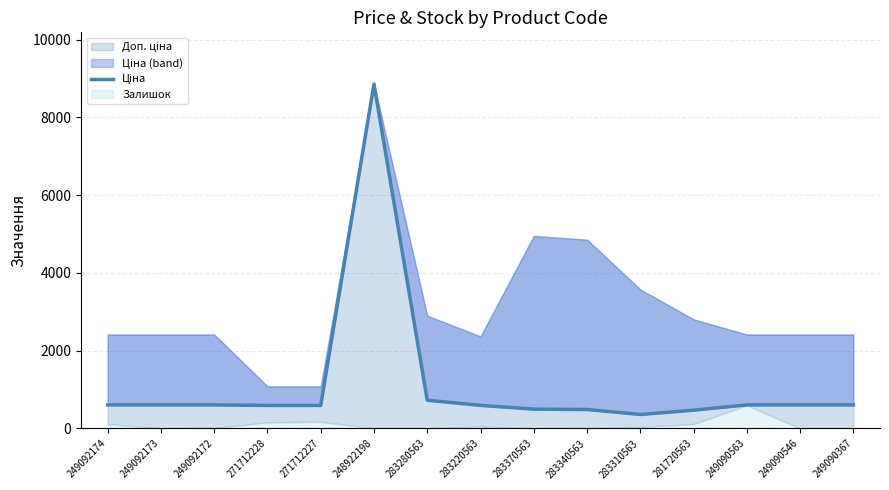

The chart shows a value of 836.9 at 271712227. True or false?

False